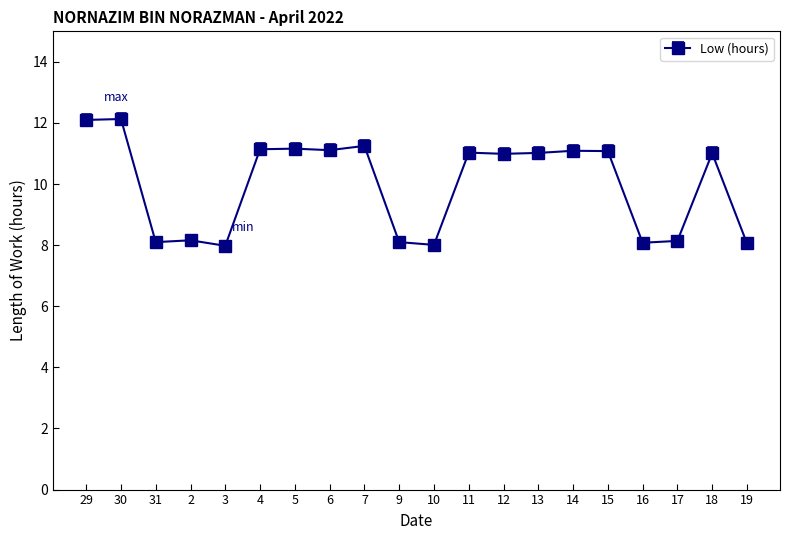

How many lines are shown in the chart?

1